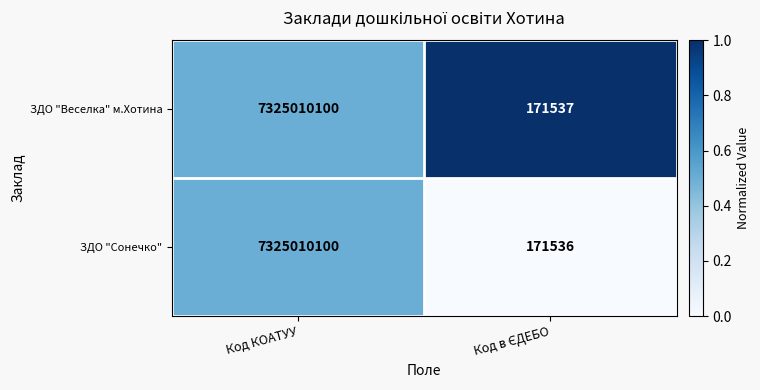

What is the minimum value for ЗДО "Веселка" м.Хотина?

171537